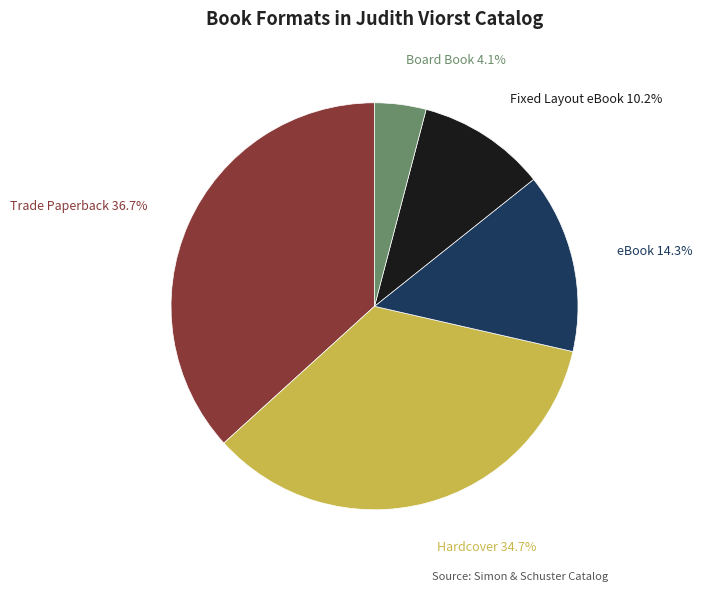

Between Fixed Layout eBook and eBook, which is larger?

eBook